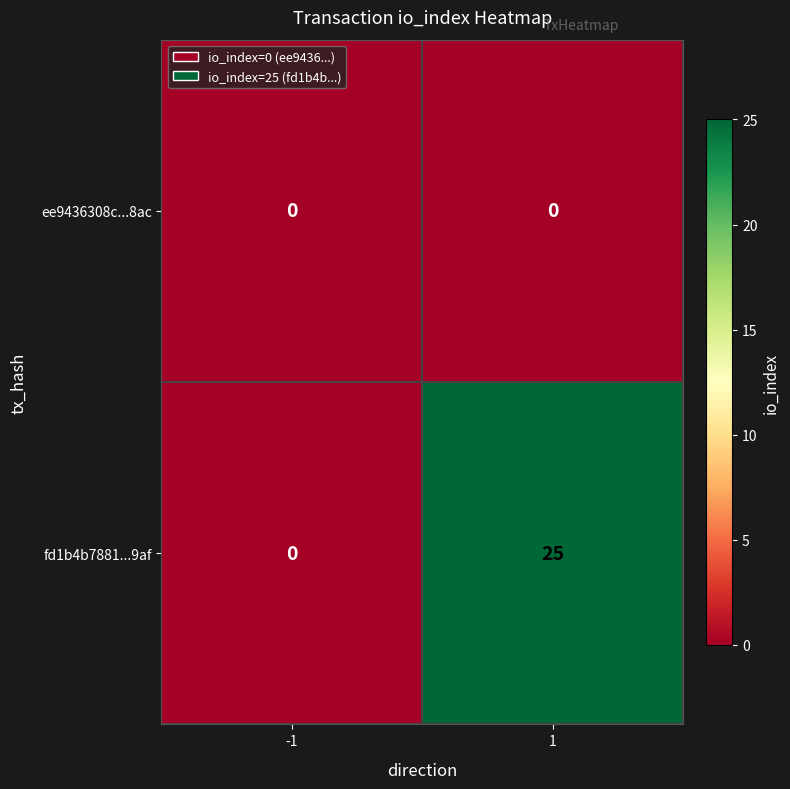

List the series in order of their peak value, lowest first.

ee9436308c...8ac, fd1b4b7881...9af